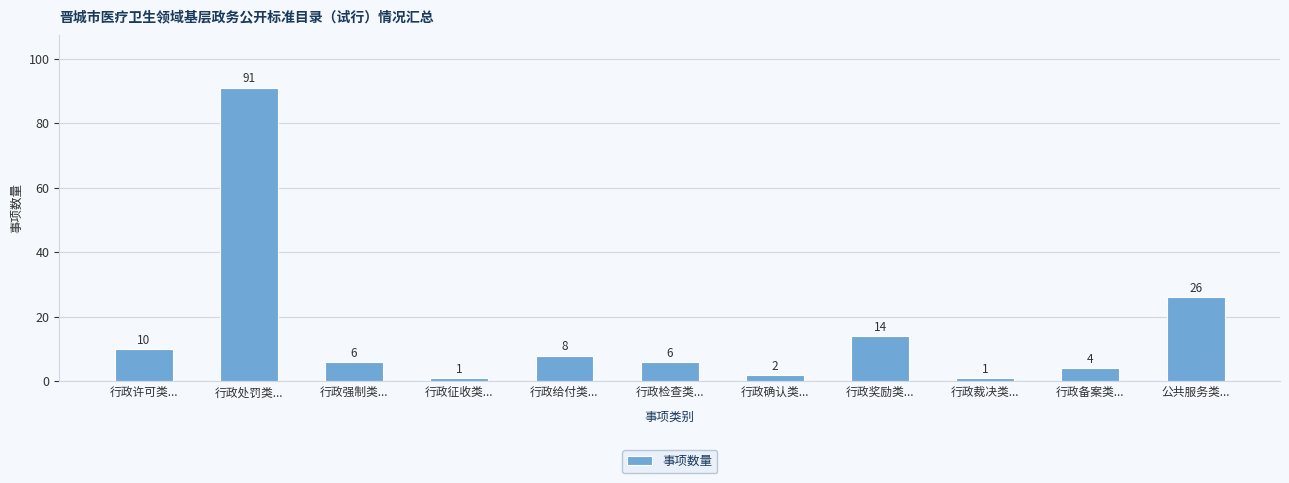

The value at 行政处罚类... is 157. True or false?

False